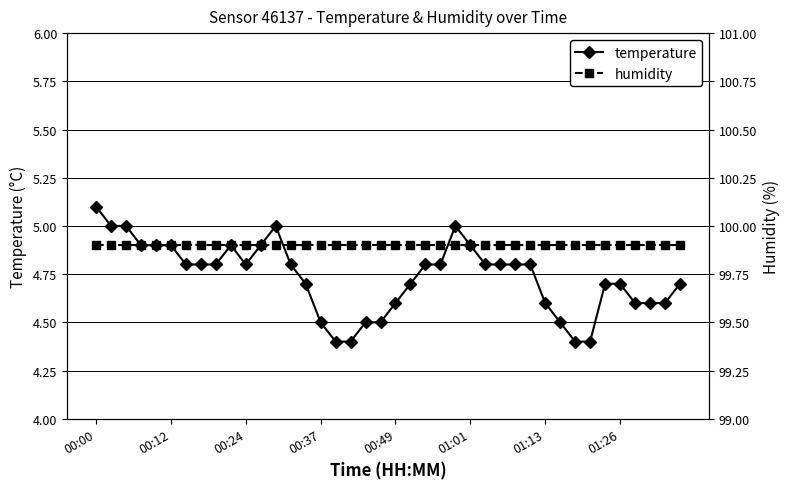

Is the value of humidity at 28 greater than the value of temperature at 31?

Yes